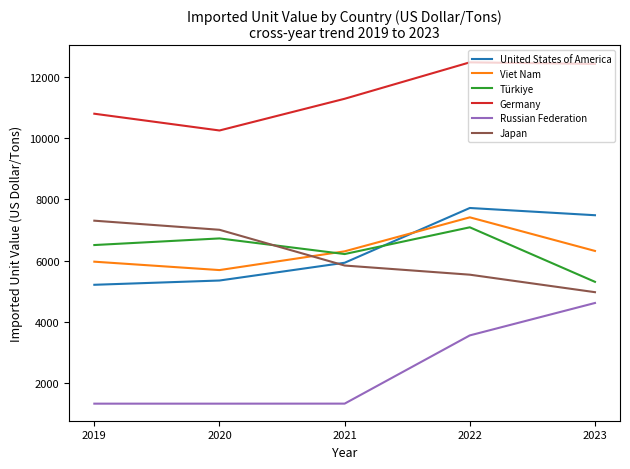

At which category is the sum across all series the highest?

2022